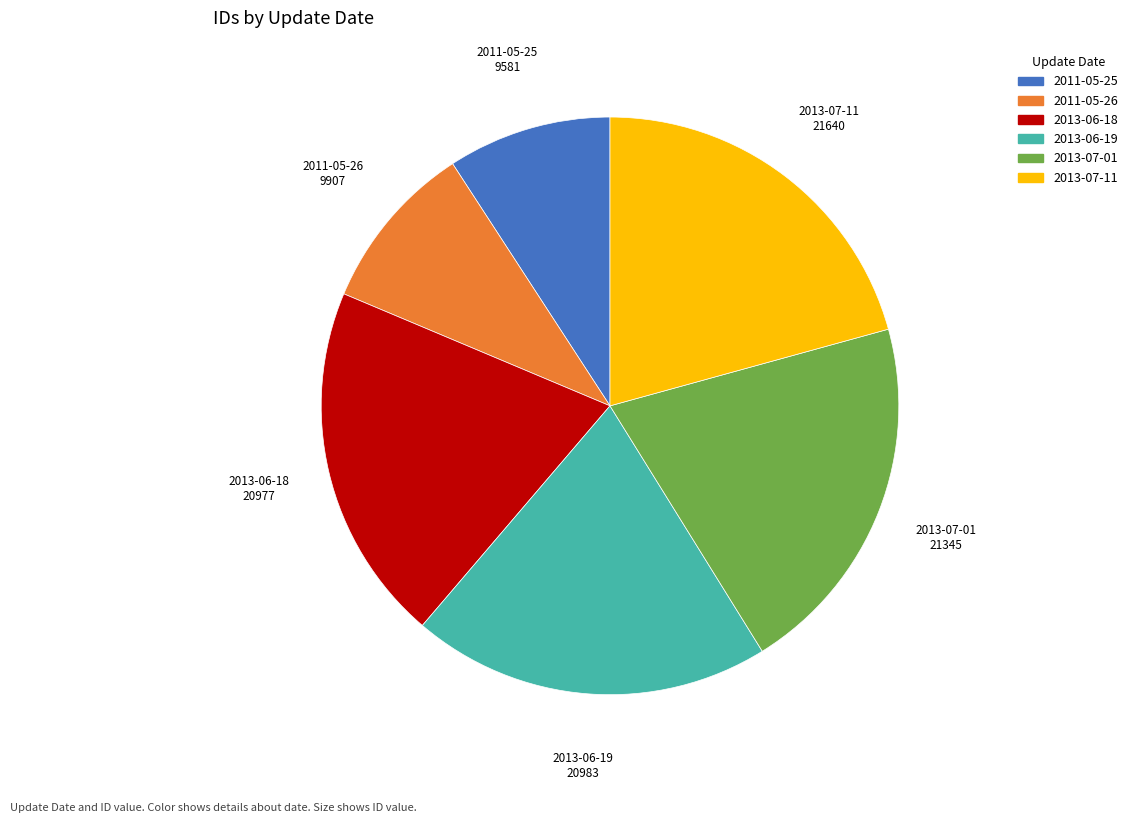

Does any single category account for the majority?

No